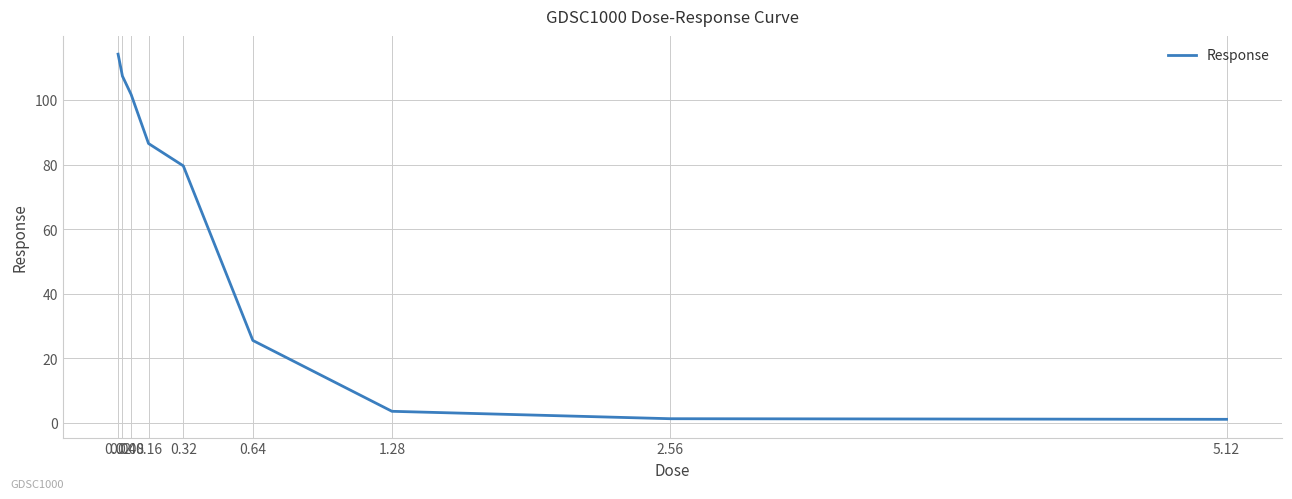

What is the greatest value displayed?

114.2